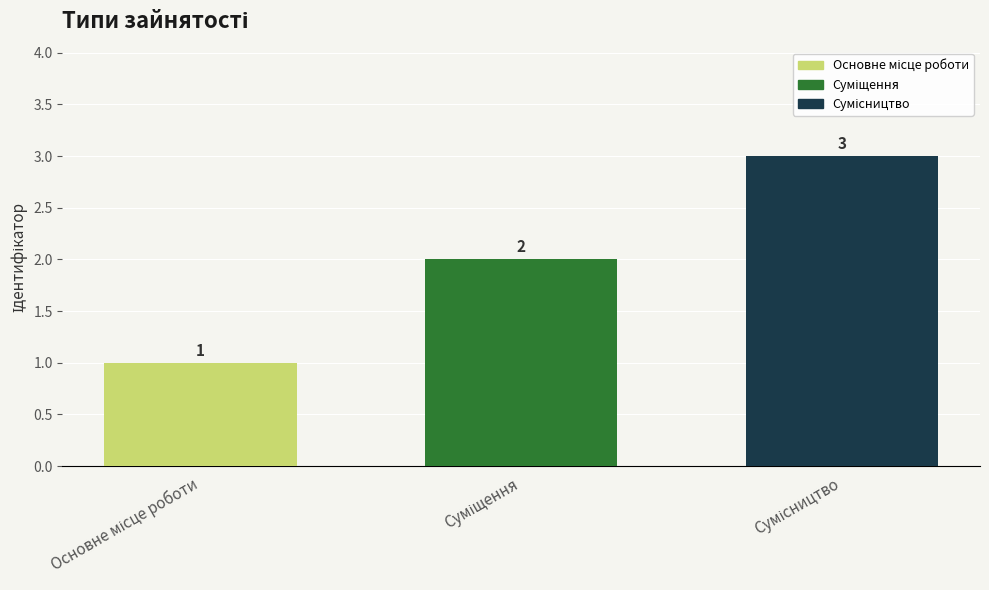

Reading left to right, list all the values displayed in this chart.

1	2	3